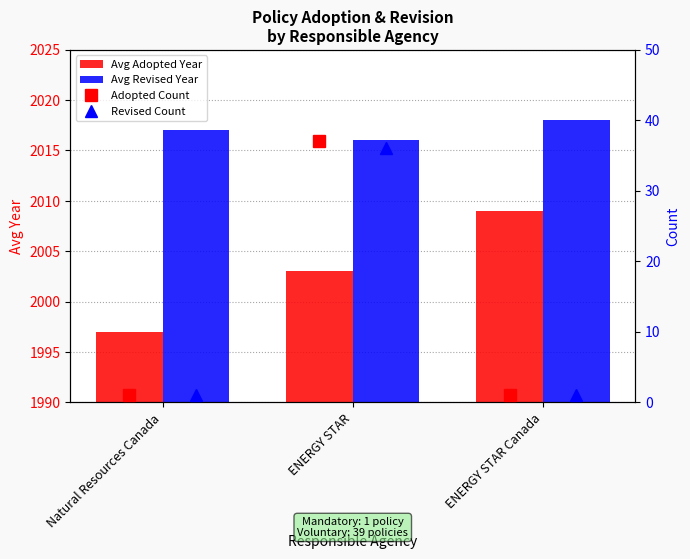

The Avg Revised Year series shows 3529 at Natural Resources Canada. True or false?

False